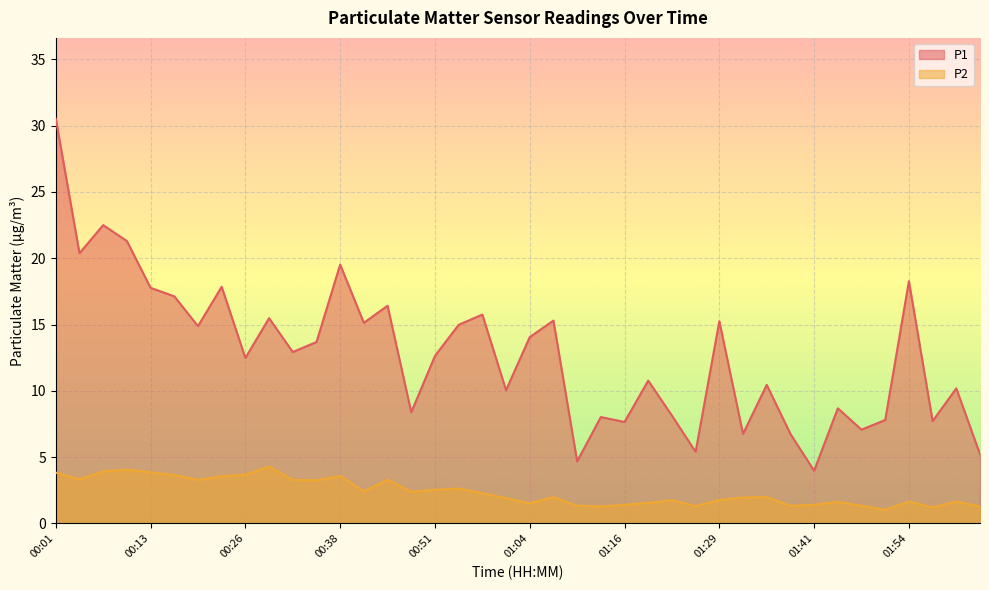

At how many categories does at least one series exceed 12?

22